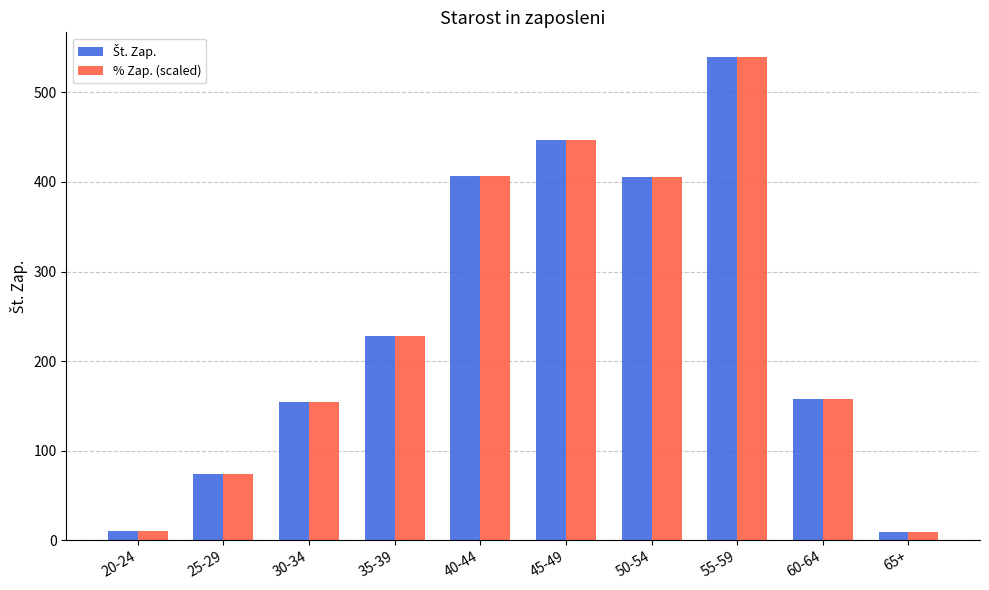

At which category is the sum across all series the highest?

55-59